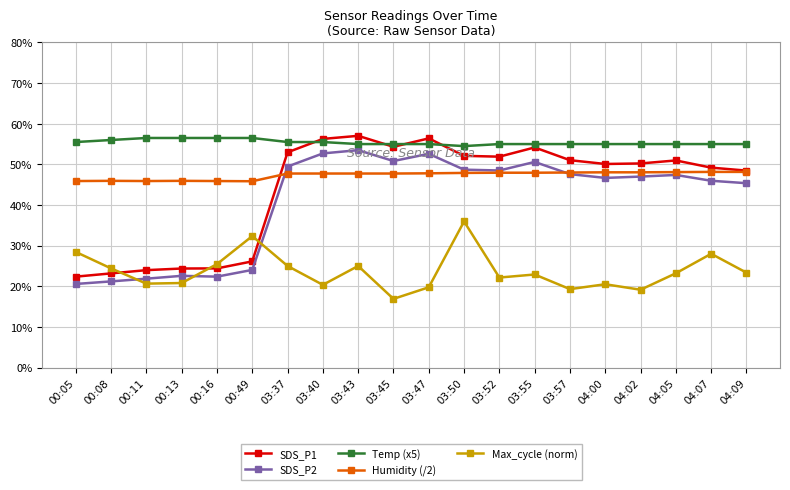

Rank the series at 03:45 from highest to lowest value.

Temp (x5), SDS_P1, SDS_P2, Humidity (/2), Max_cycle (norm)